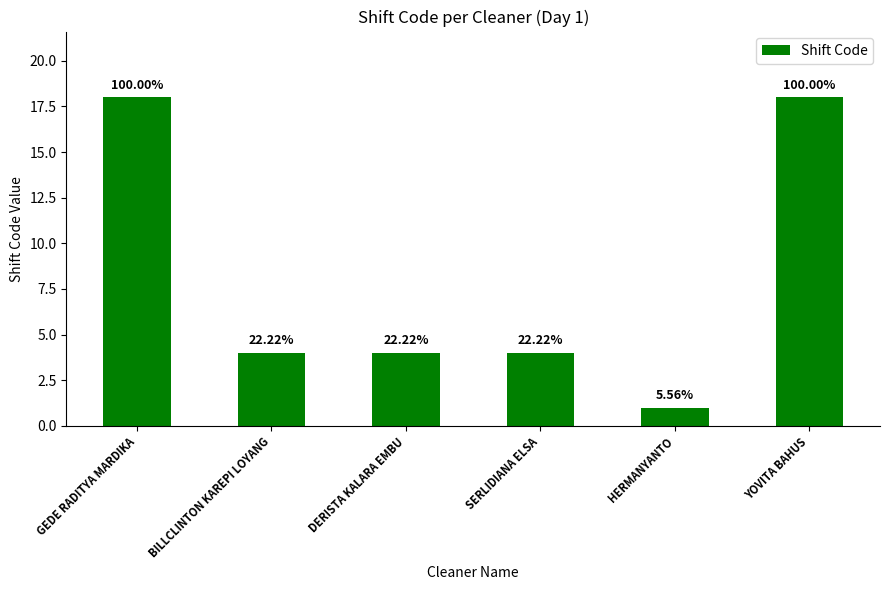

True or false: the data shows 4 at DERISTA KALARA EMBU.

True